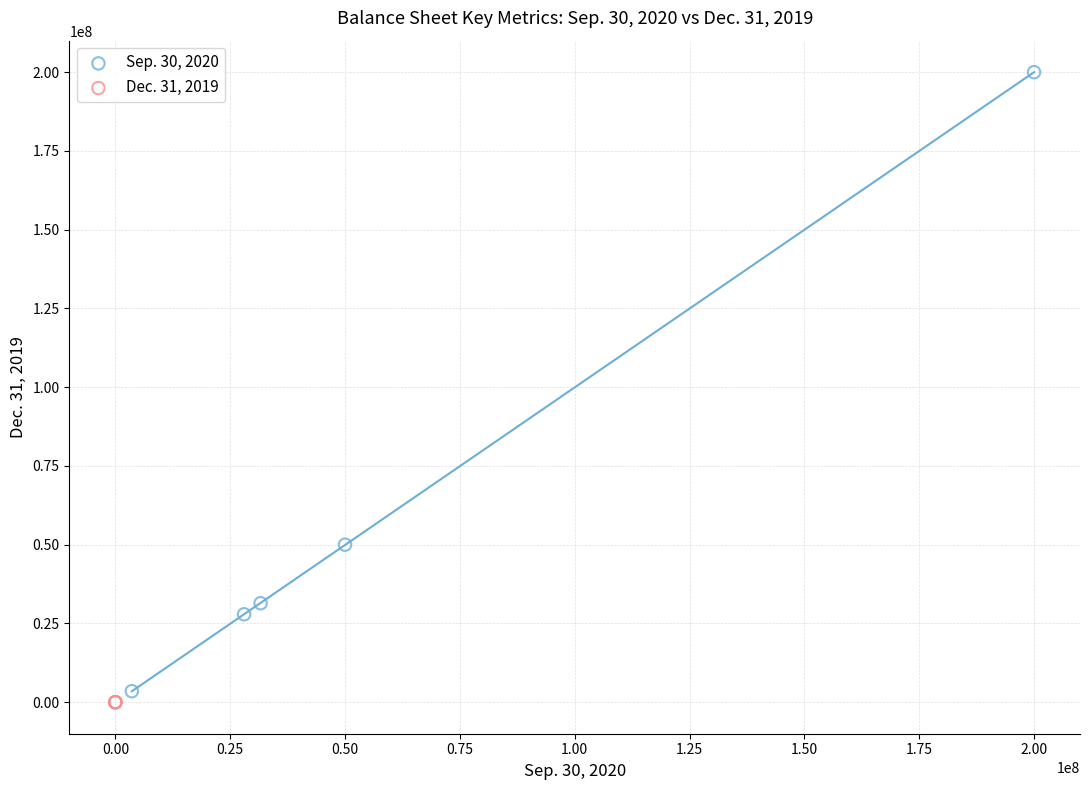

Which series has the widest spread of Y values?

Sep. 30, 2020